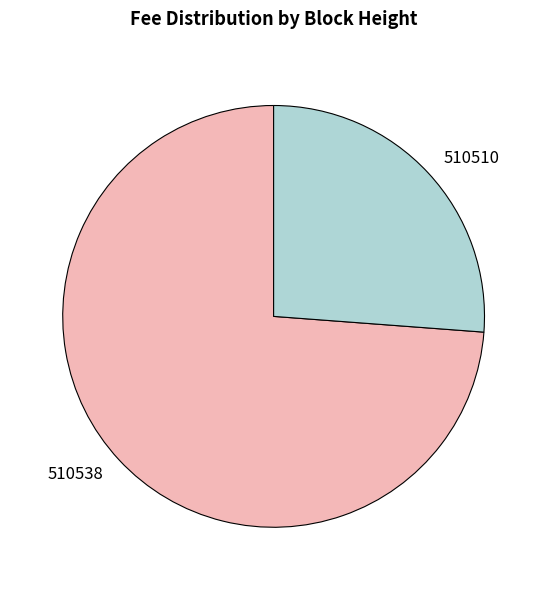

What is the majority slice?

510538